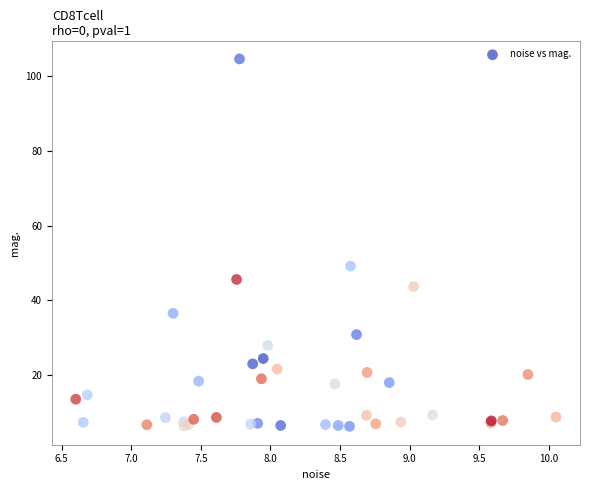

What Y value in the scatter plot is closest to 55?

49.2